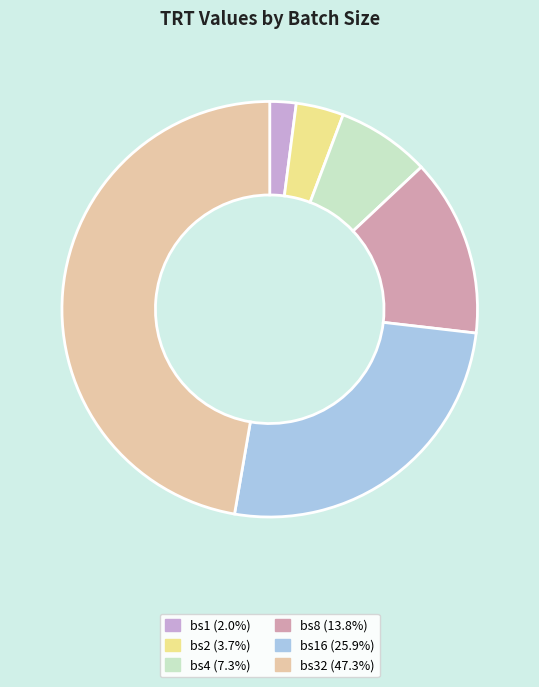

Combined, do bs8 (13.8%) and bs1 (2.0%) account for over 50%?

No